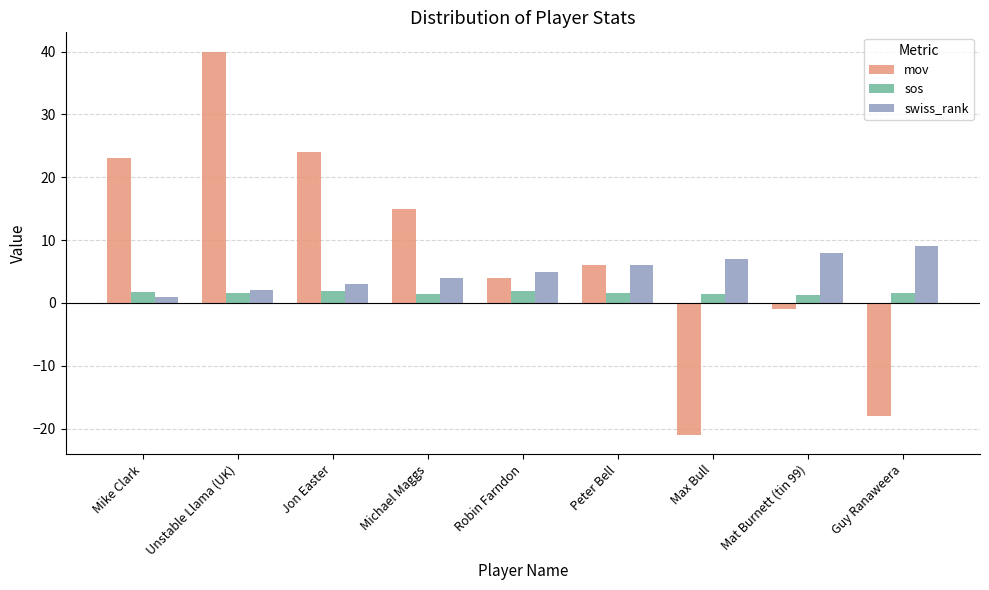

The value of sos at Michael Maggs is 1.4. True or false?

True